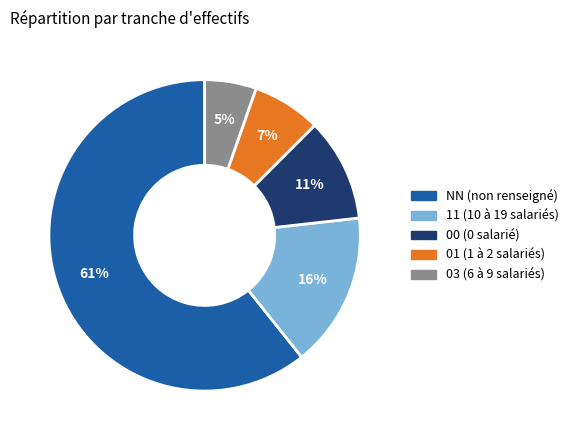

Does 00 account for over 50% of the chart?

No